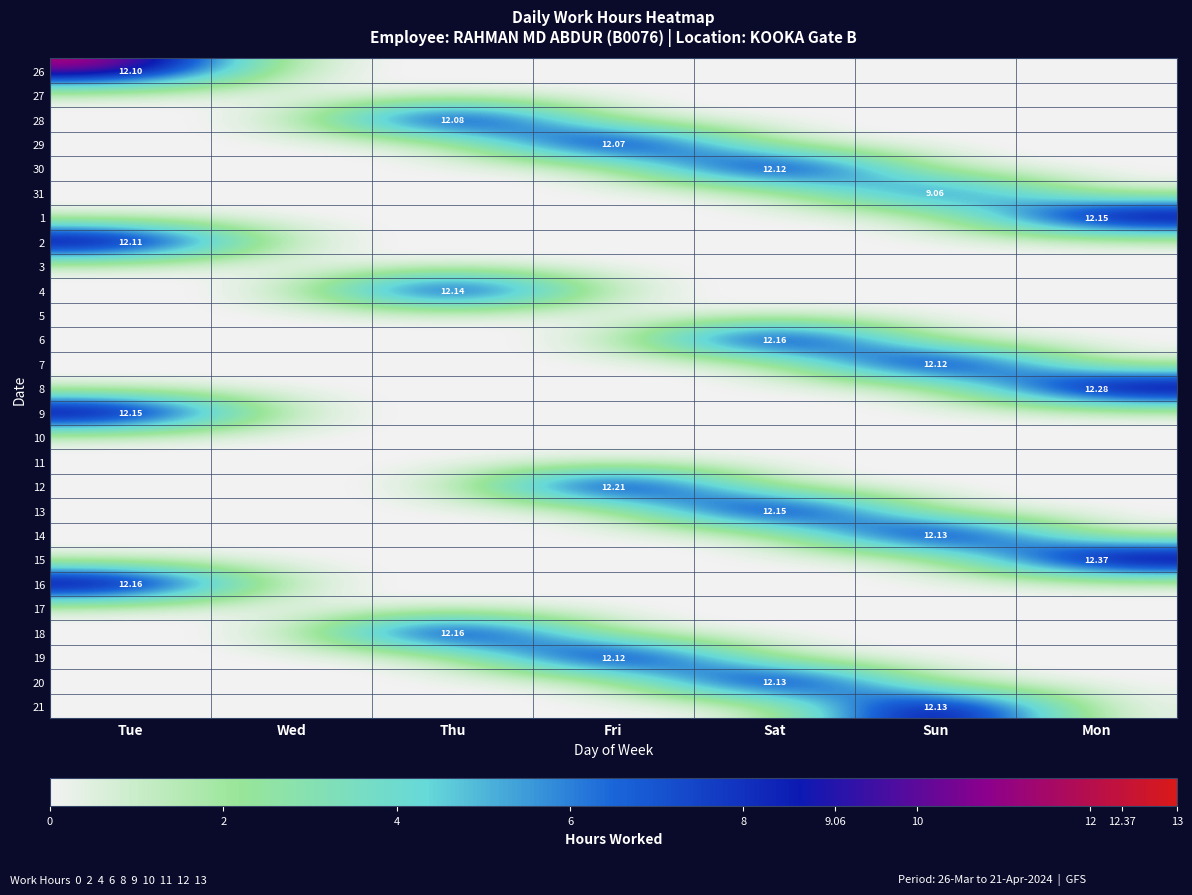

Which label corresponds to the largest value in the chart?

Mon